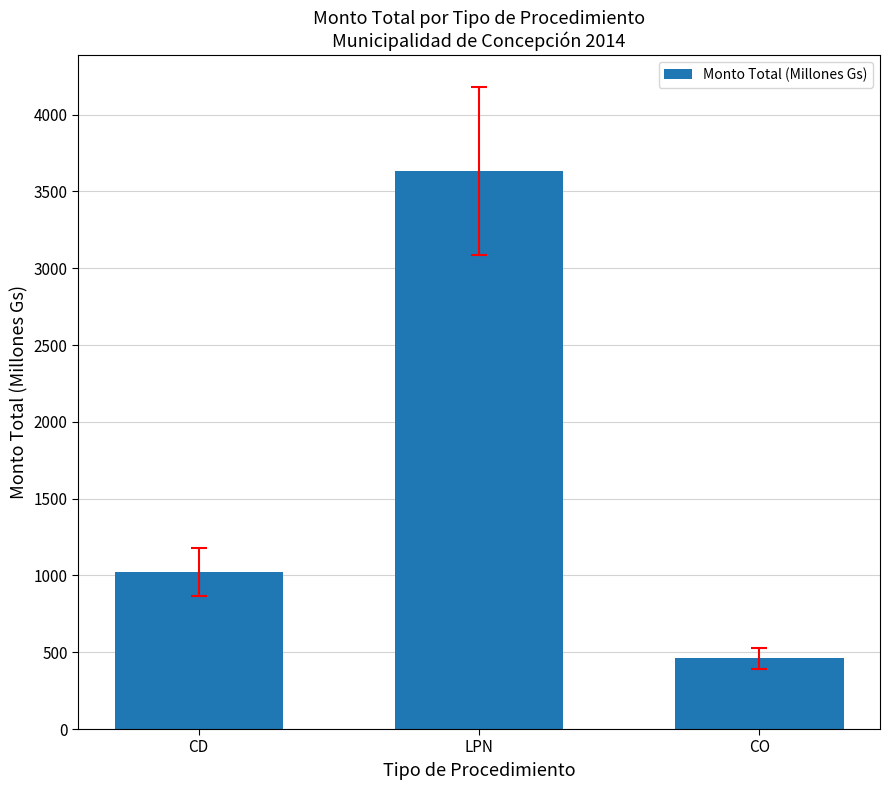

What is the ratio of the value at LPN to the value at CD?

3.6